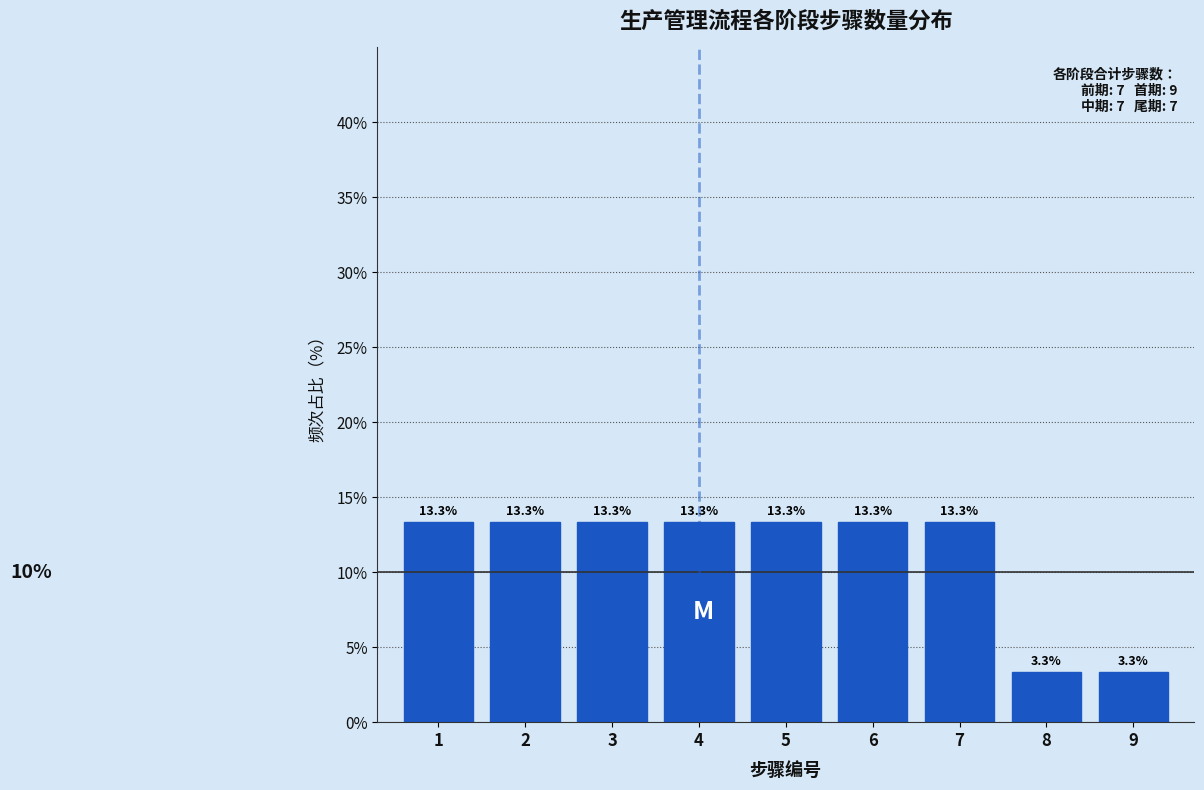

Reading left to right, list every bar in this chart as the range it spans on the x-axis followed by its height.

0.5 to 1.5: 13.3
1.5 to 2.5: 13.3
2.5 to 3.5: 13.3
3.5 to 4.5: 13.3
4.5 to 5.5: 13.3
5.5 to 6.5: 13.3
6.5 to 7.5: 13.3
7.5 to 8.5: 3.3
8.5 to 9.5: 3.3